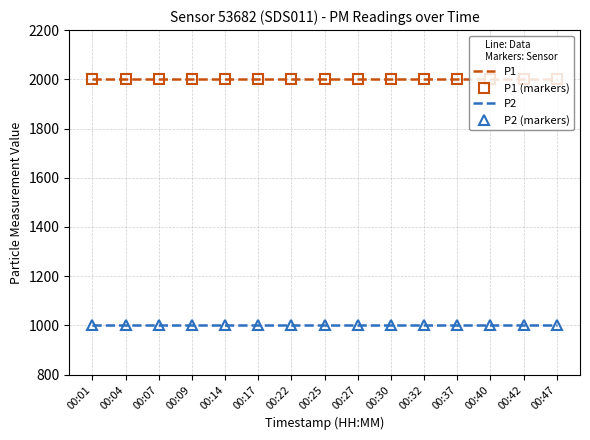

Read the P2 (markers) value at 00:17.

999.9